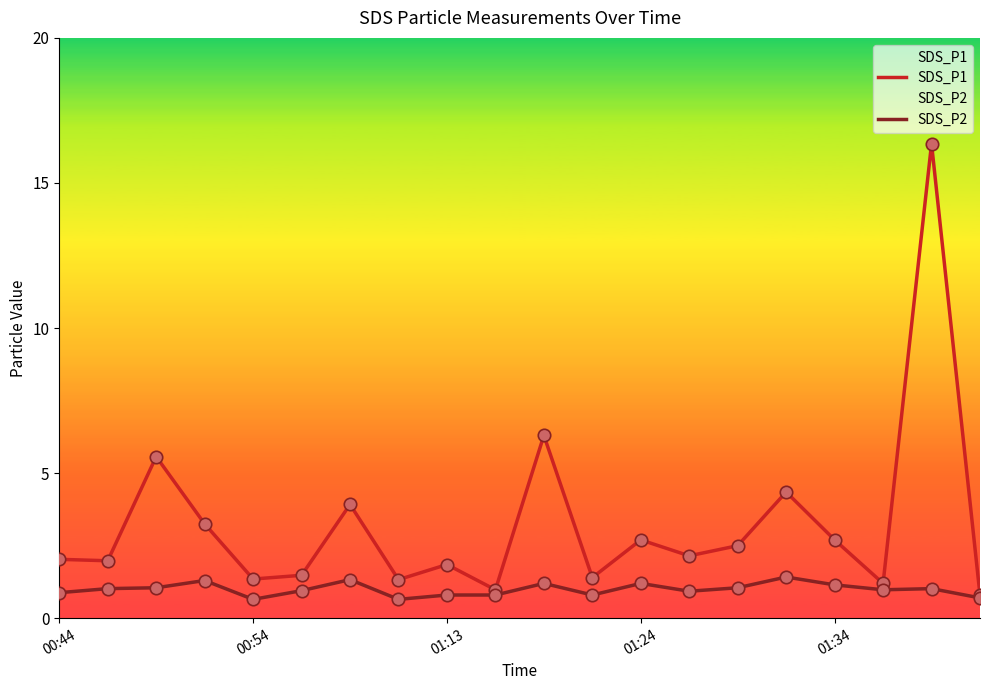

At how many categories does at least one series exceed 9?

1